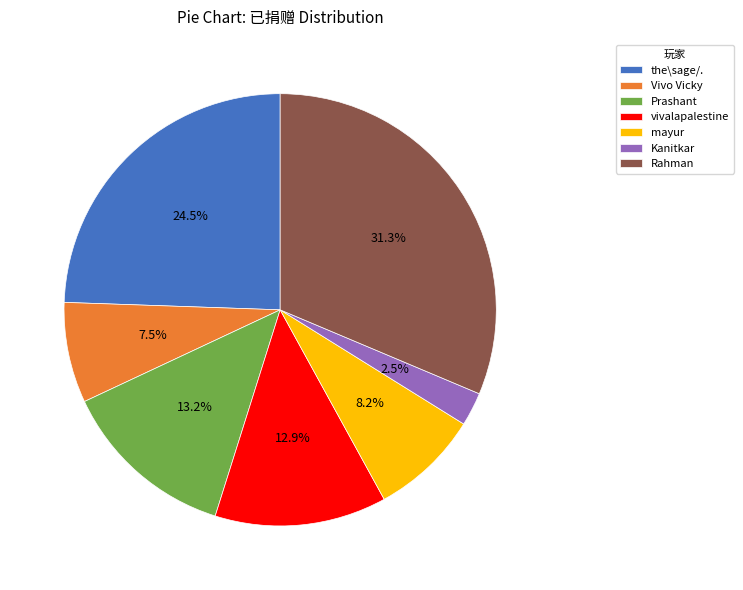

To the nearest percent, what is the difference between the the\sage/. and Prashant slice percentages?

11%